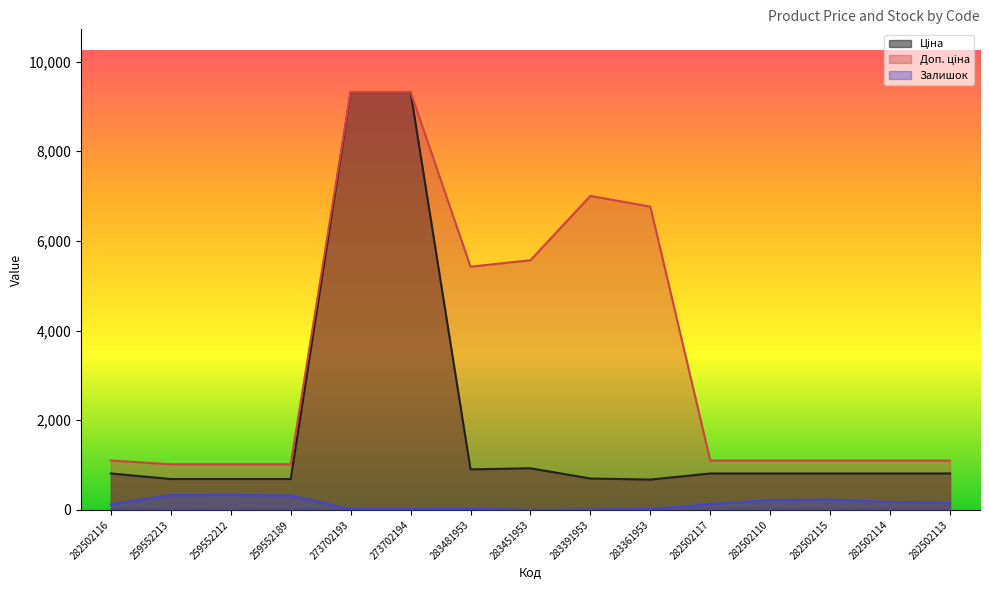

Rank the categories by Ціна value from lowest to highest.

283361953, 259552213, 259552212, 259552189, 283391953, 282502116, 282502117, 282502110, 282502115, 282502114, 282502113, 283481953, 283451953, 273702193, 273702194